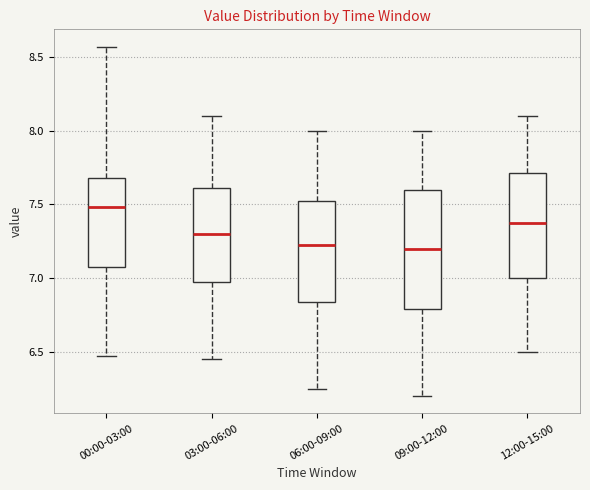

Reading left to right, read every box against the y-axis: the position of its median line, the range the box covers, and the ends of its whiskers. The values are not printed on the chart, so give them approximately, as read against the axis.

00:00-03:00: median 7.50, box 7.10 to 7.70, whiskers 6.45 to 8.55
03:00-06:00: median 7.30, box 7.00 to 7.60, whiskers 6.45 to 8.10
06:00-09:00: median 7.25, box 6.85 to 7.55, whiskers 6.25 to 8.00
09:00-12:00: median 7.20, box 6.80 to 7.60, whiskers 6.20 to 8.00
12:00-15:00: median 7.40, box 7.00 to 7.70, whiskers 6.50 to 8.10